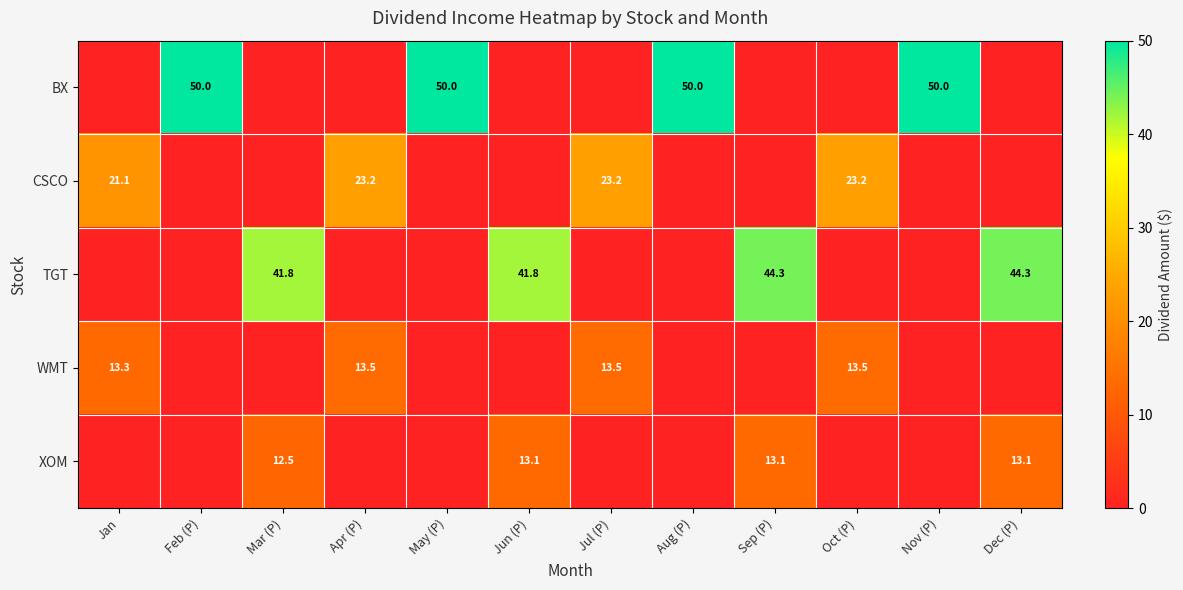

True or false: BX has a value of 50.0 at Feb (P).

True